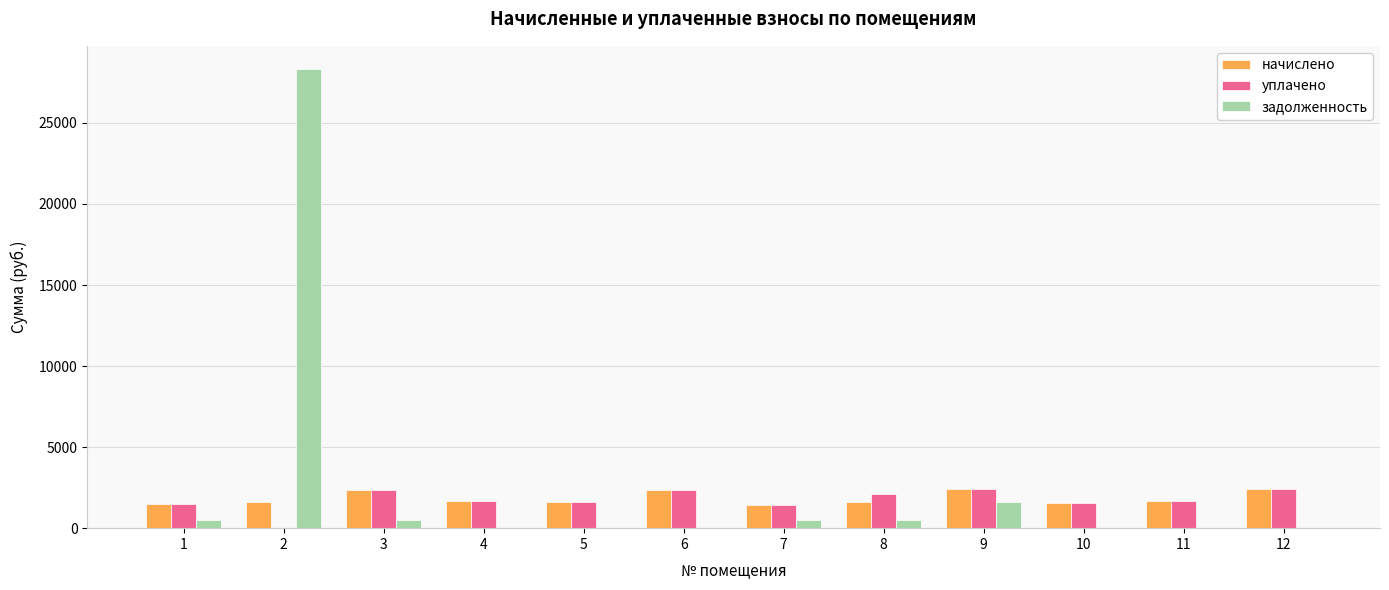

What is the average value of the начислено series?

1848.6